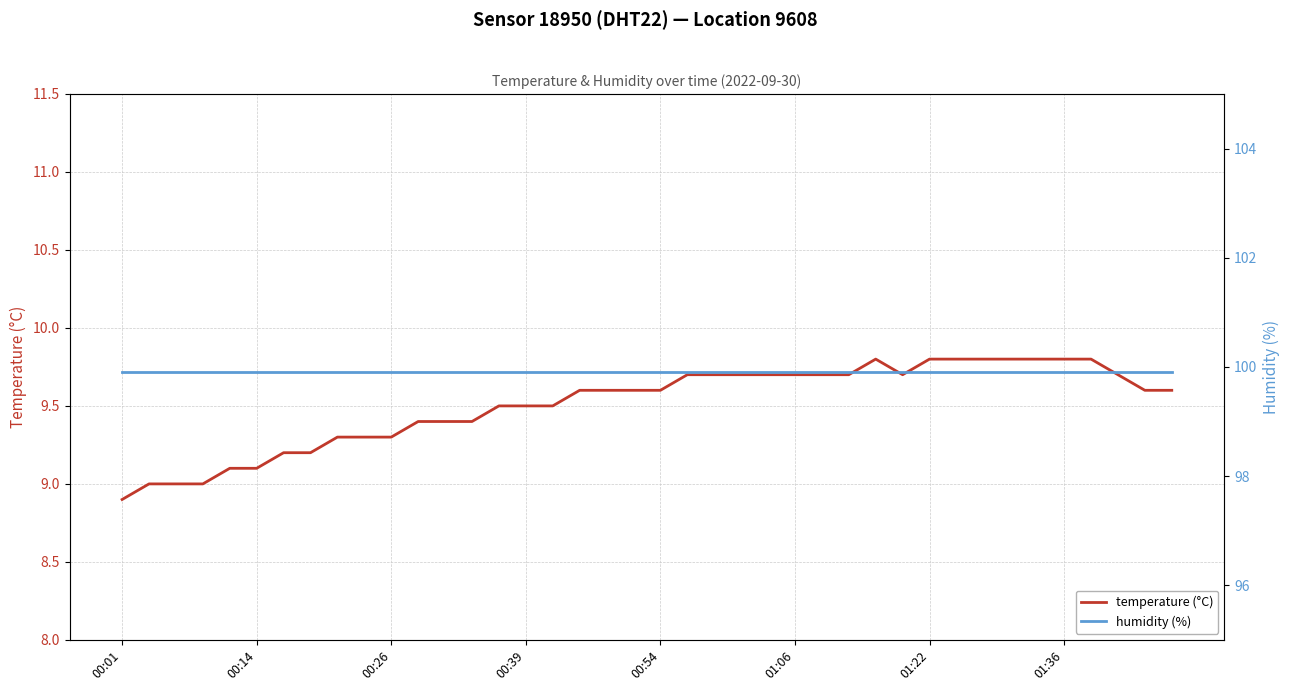

Which series has the largest total across all categories?

humidity (%)